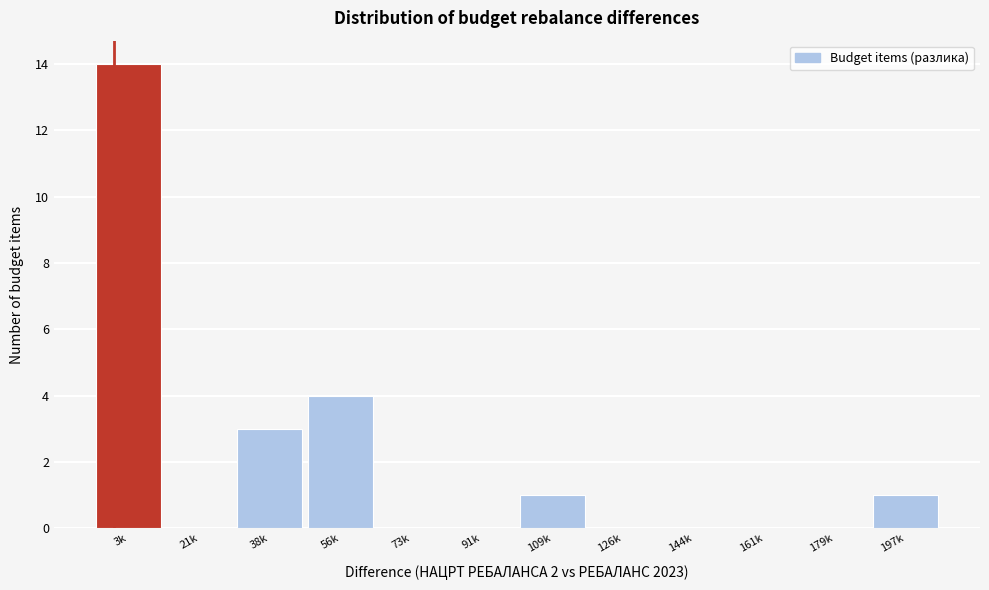

Reading right to left, extract all data points from this chart.

197k=1	179k=0	161k=0	144k=0	126k=0	109k=1	91k=0	73k=0	56k=4	38k=3	21k=0	3k=14